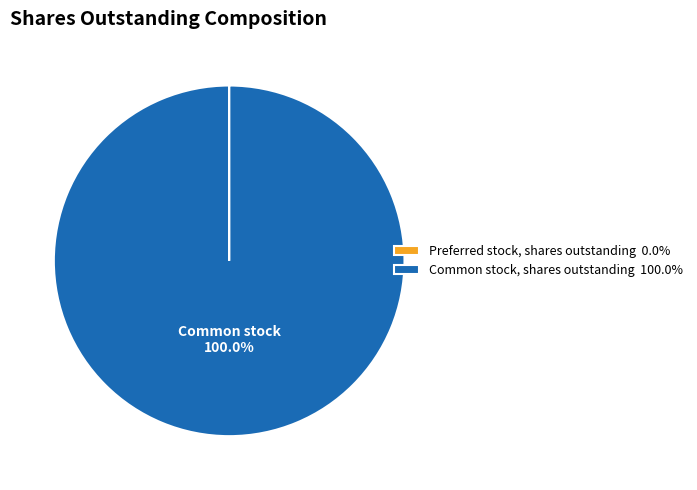

Is Common stock, shares outstanding 100.0% the majority of the pie?

Yes